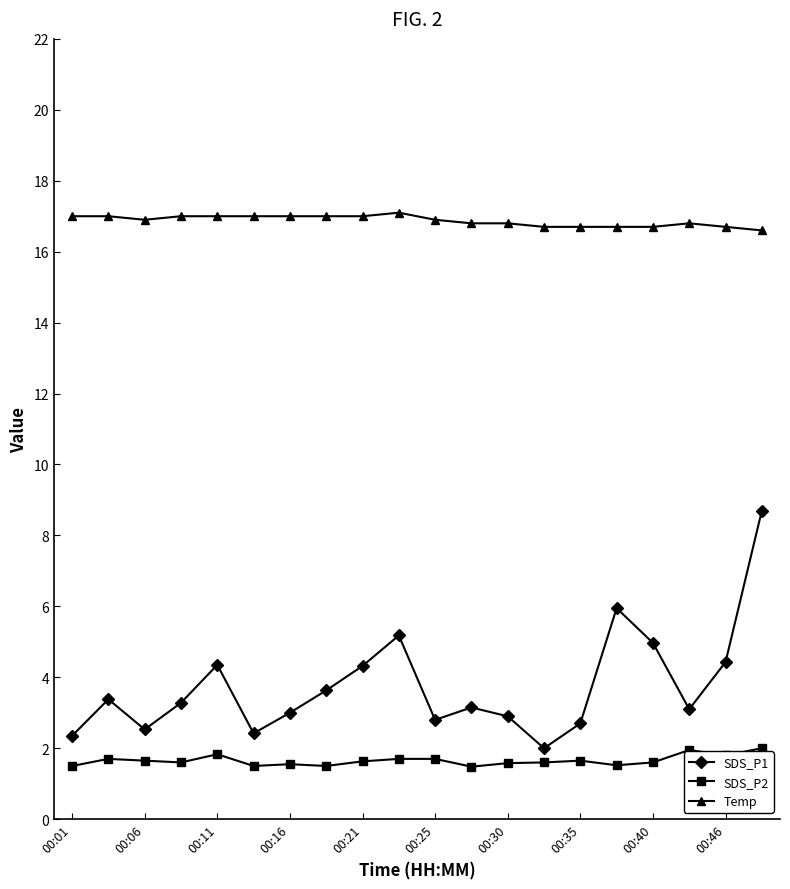

What is the value of the Temp point at the 5th from the left?

17.0